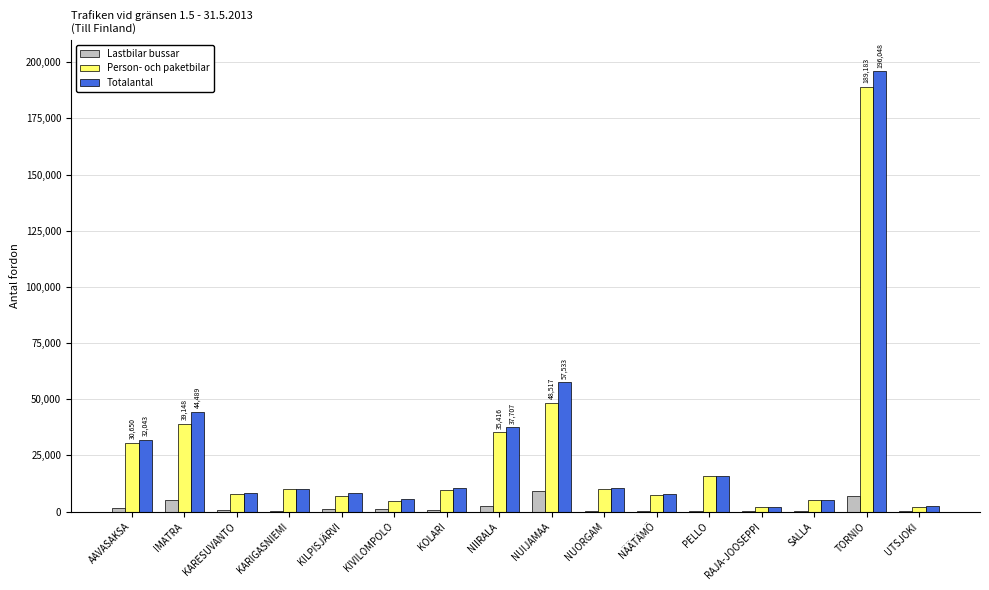

How many data points does each series have?

16